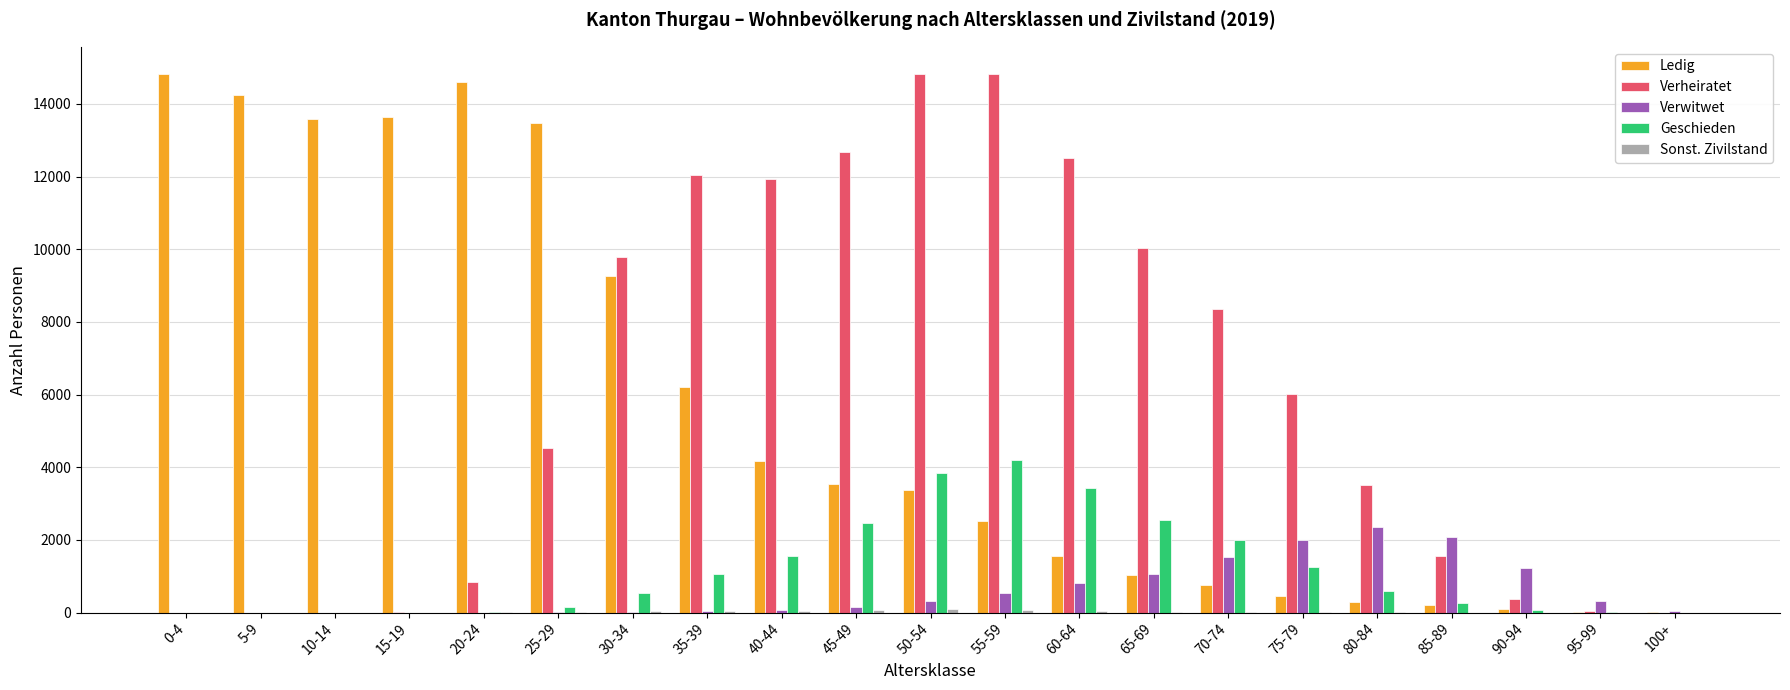

Between 20-24 and 25-29, which series saw the biggest shift?

Verheiratet